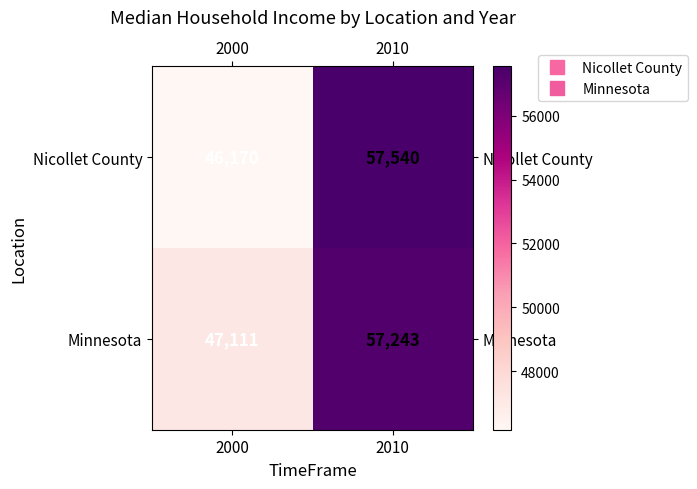

Reading left to right, list all the values displayed in this chart.

Nicollet County: 46170	57540
Minnesota: 47111	57243